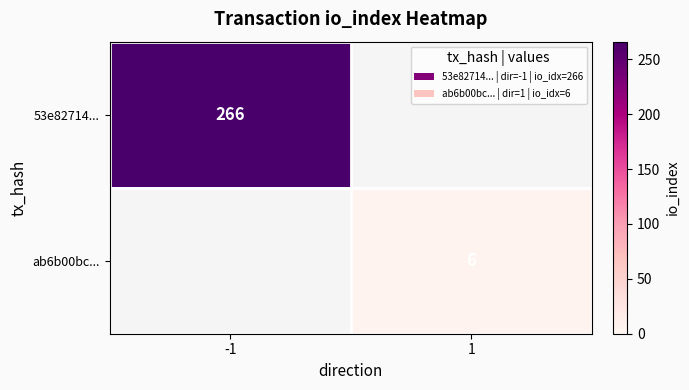

At how many categories does at least one series exceed 167?

1